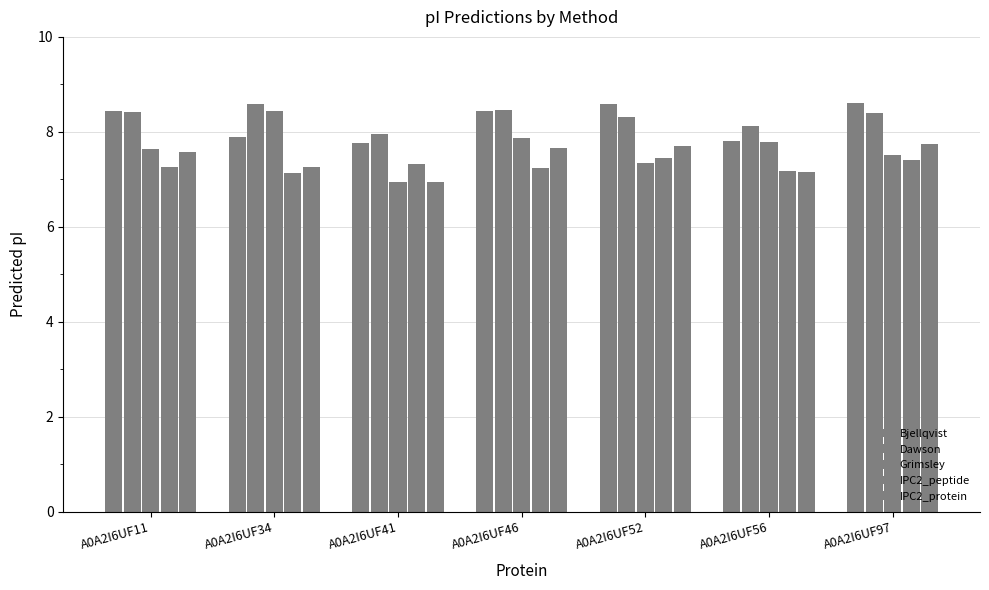

How many values in the Grimsley series are below 7?

1